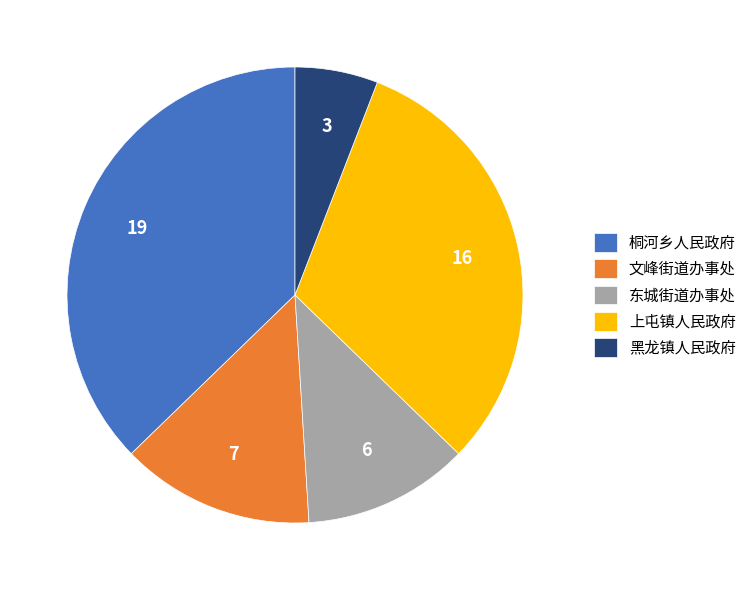

Approximately how many times larger is the value at 上屯镇人民政府 compared to 文峰街道办事处?

2.3